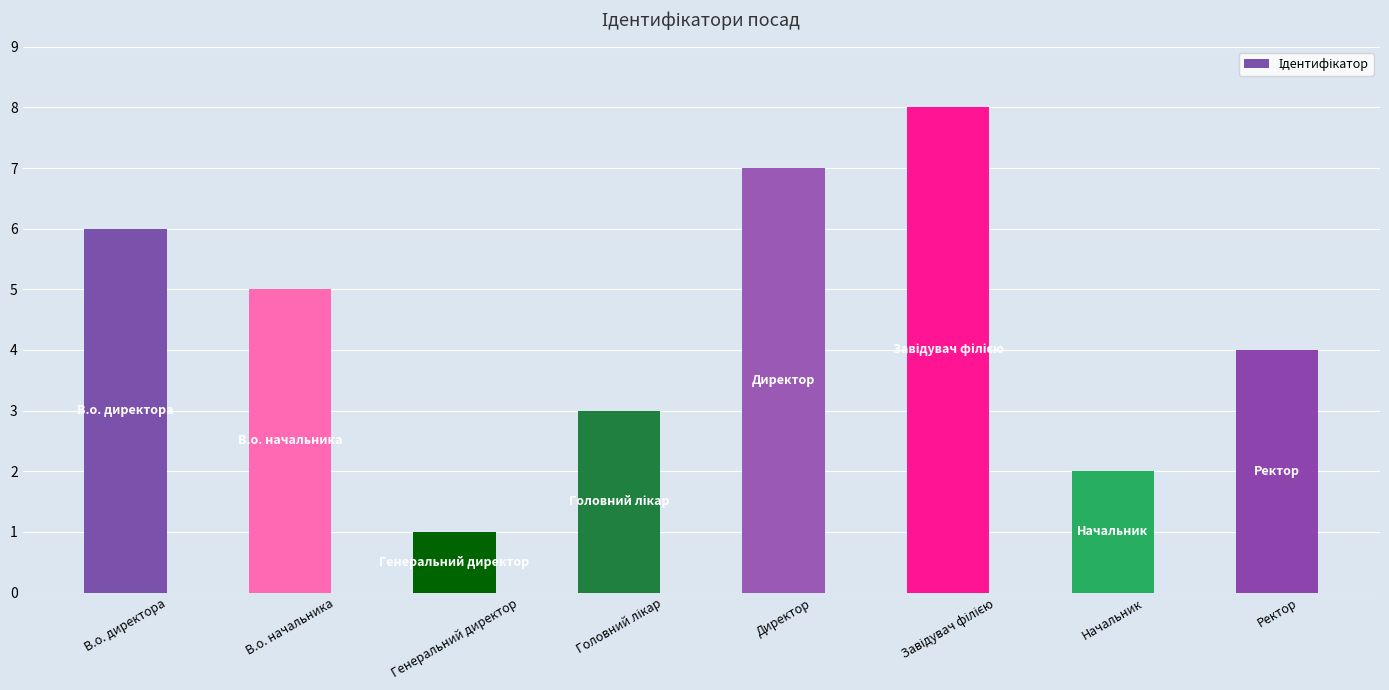

What is the greatest value displayed?

8